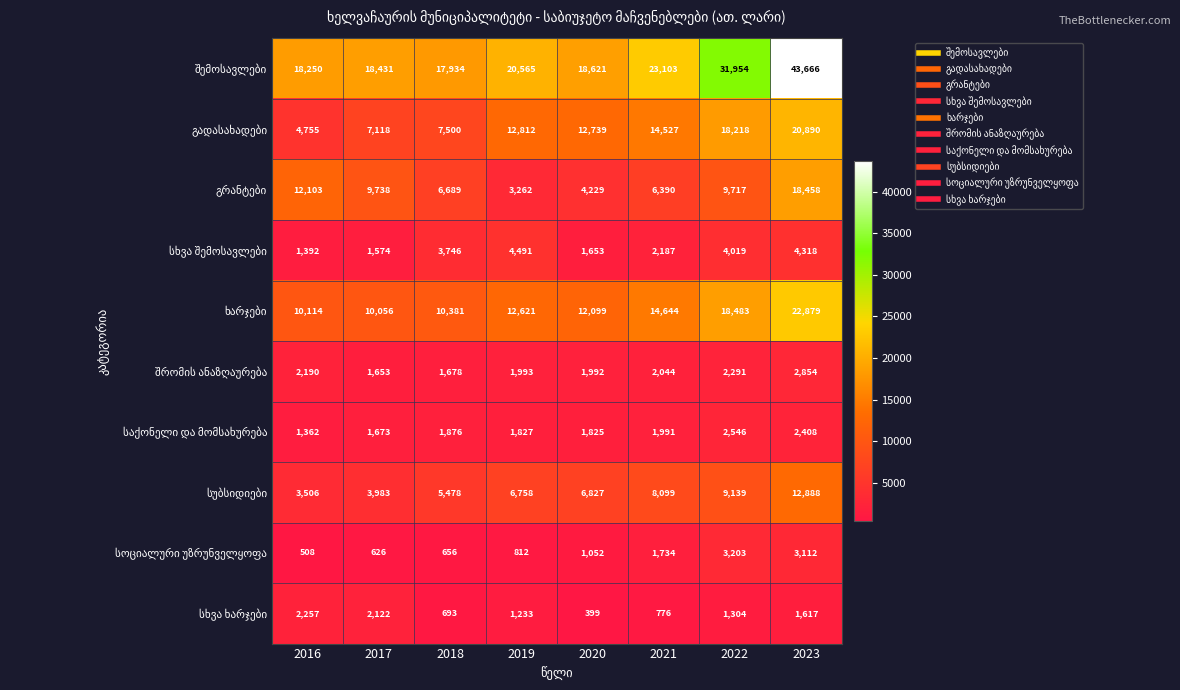

What is the spread (max minus min) of values at 2017?

17805